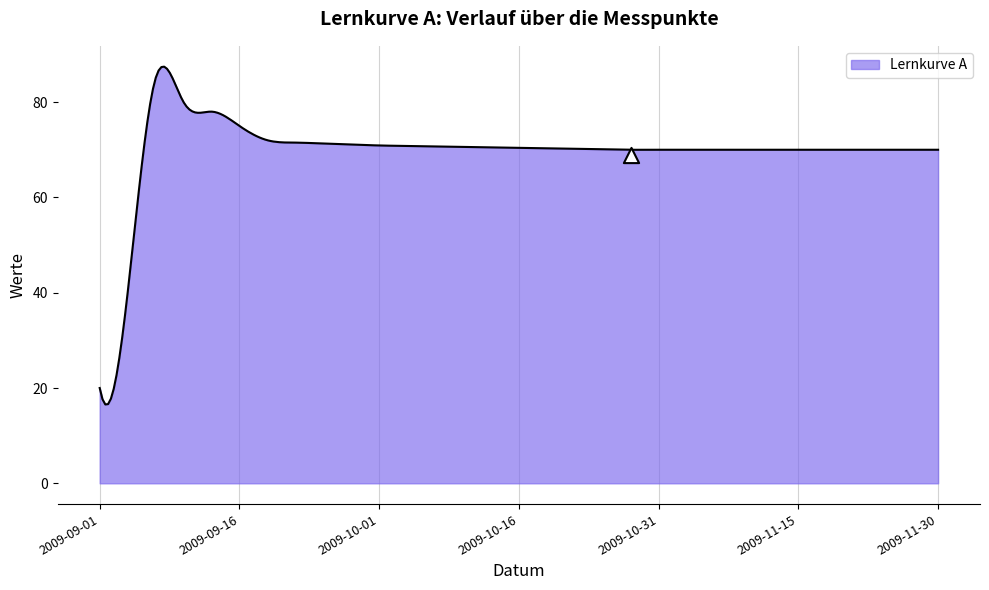

What is the change in value from 2009-09-07 to 2009-11-21?

-15.0